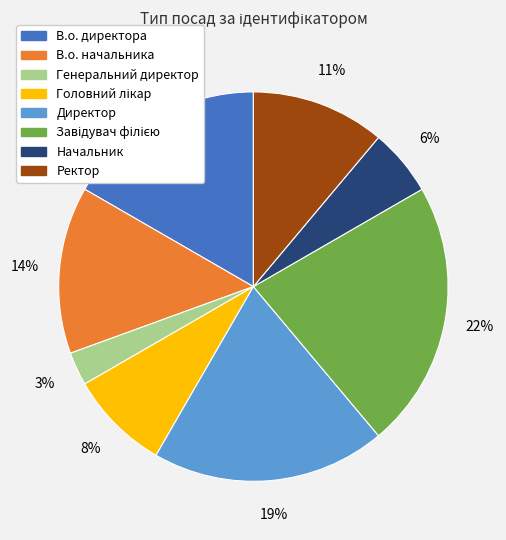

To the nearest percent, what percentage of the pie is В.о. директора?

17%